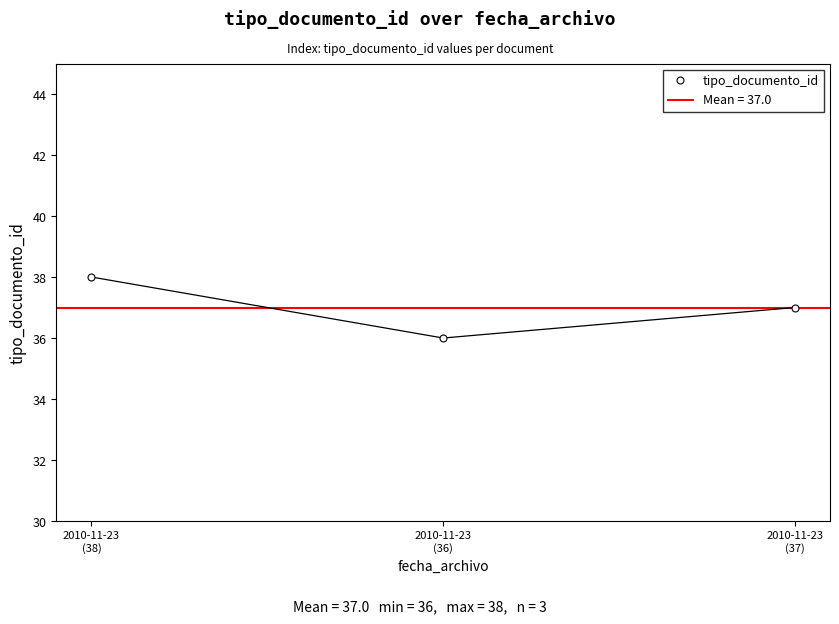

How many distinct data groups are displayed?

1